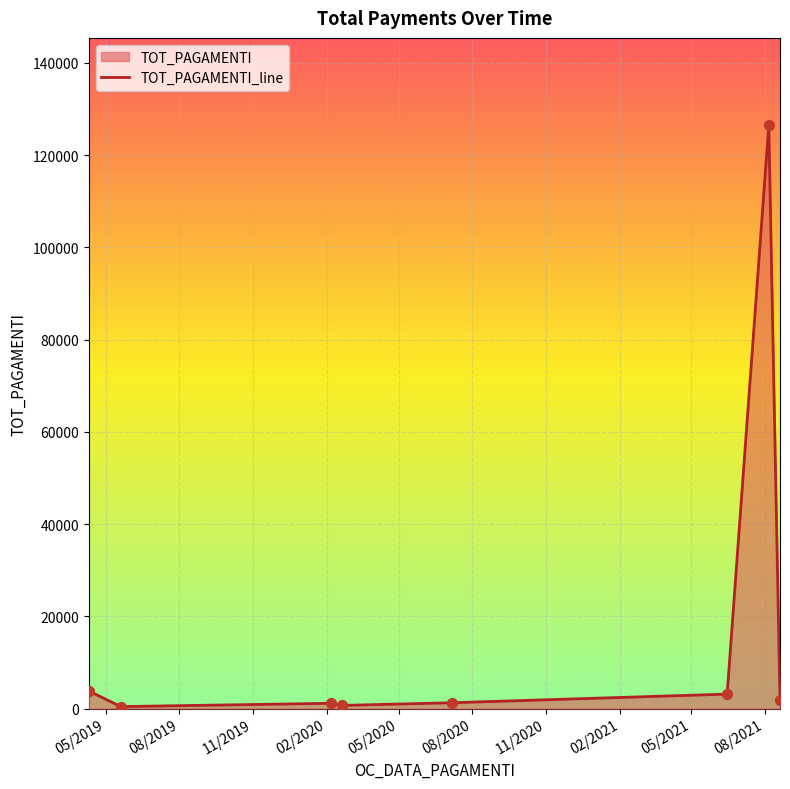

What is the greatest value displayed?

126438.3